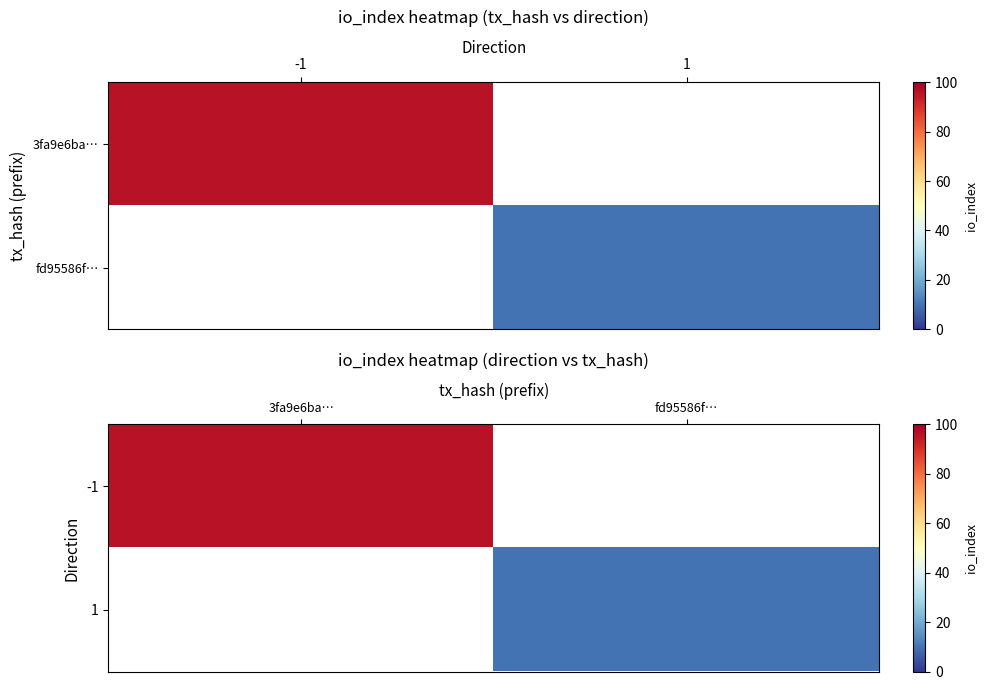

The 1 series shows 10.0 at fd95586f…. True or false?

True